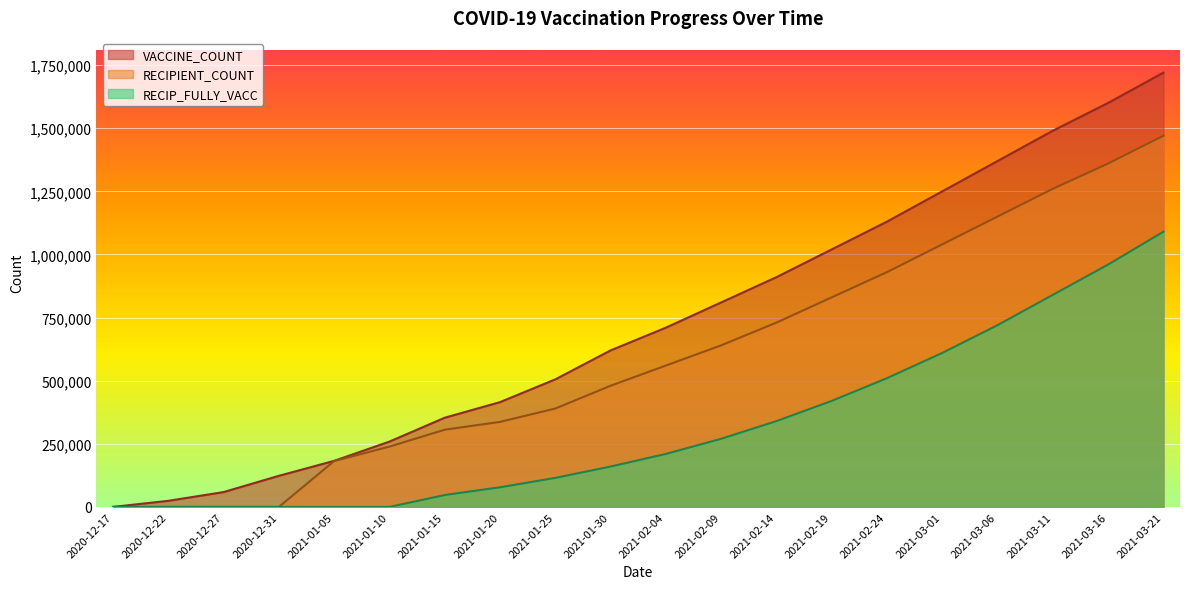

Which series has the widest spread of values?

VACCINE_COUNT